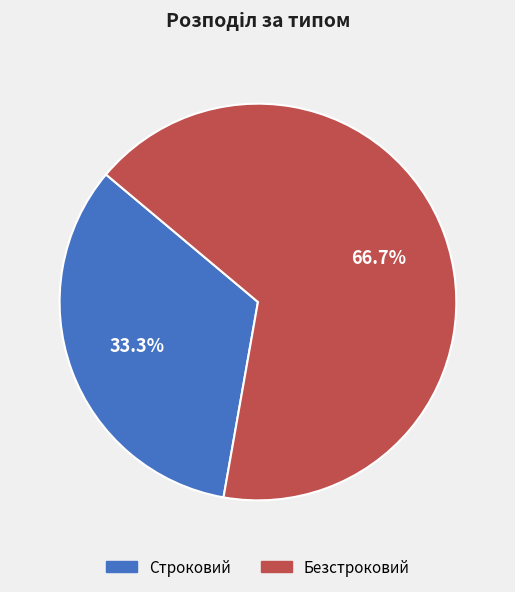

Count the number of slices in the pie.

2